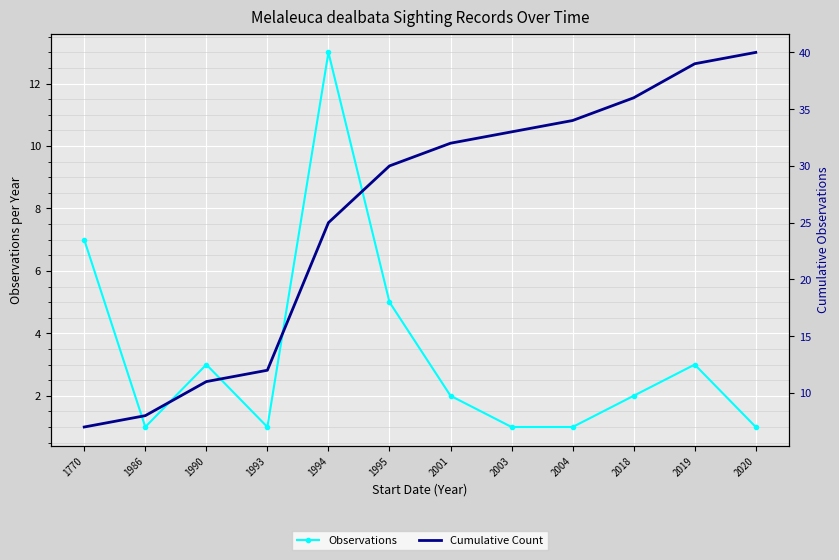

What is the minimum value shown in the chart?

1